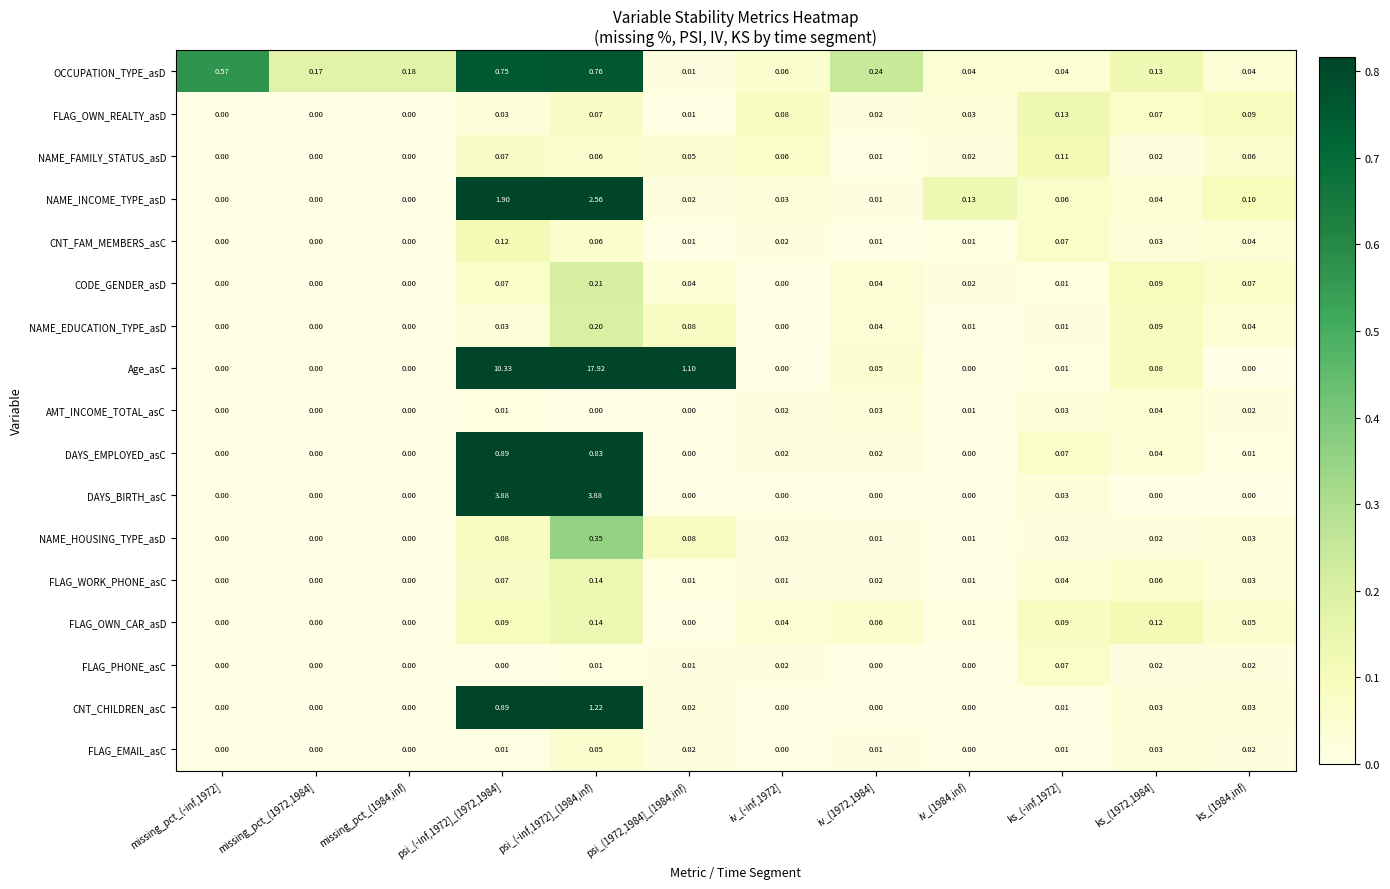

Which series has the widest spread of values?

Age_asC